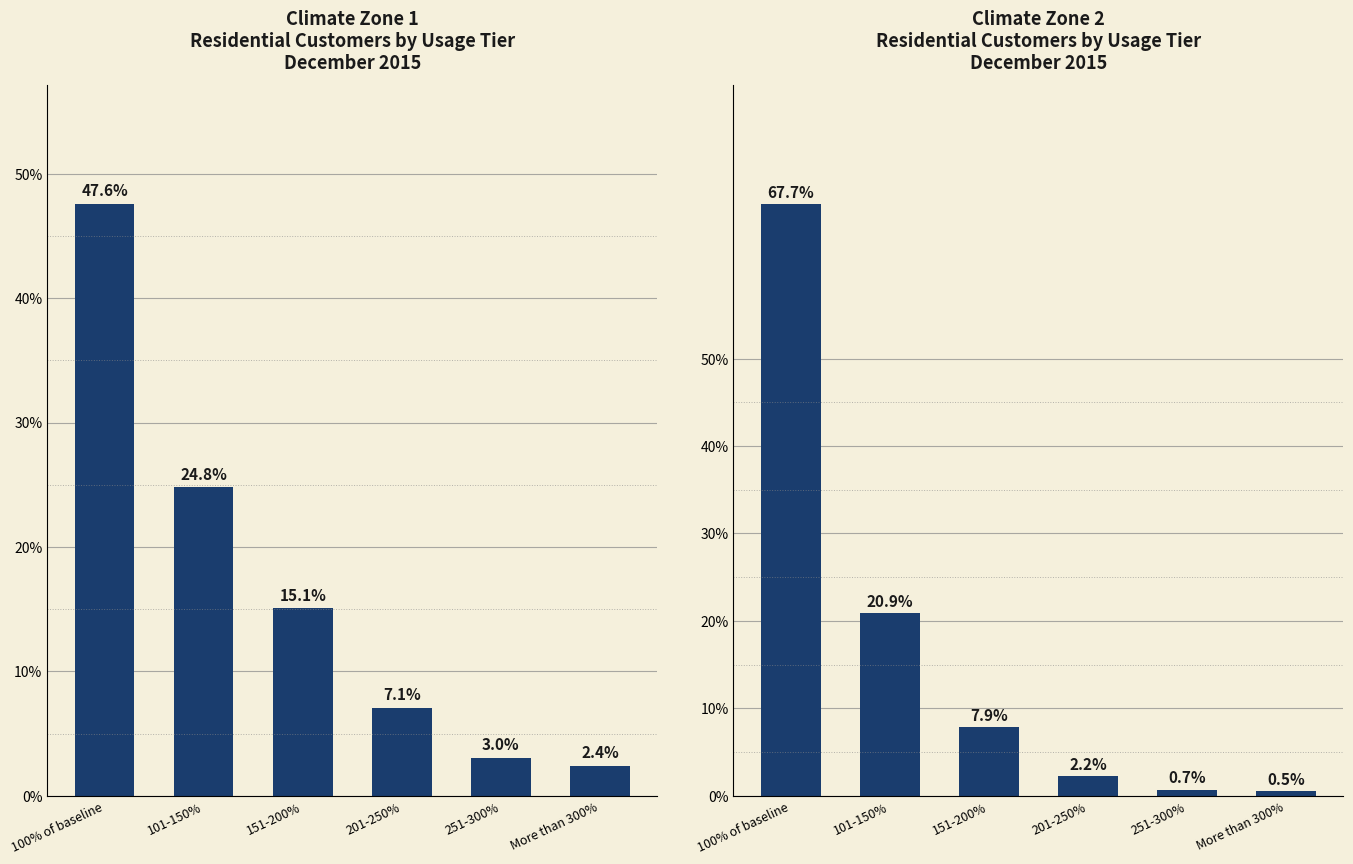

The value of Climate Zone 1 at 100% of baseline is 83.1. True or false?

False